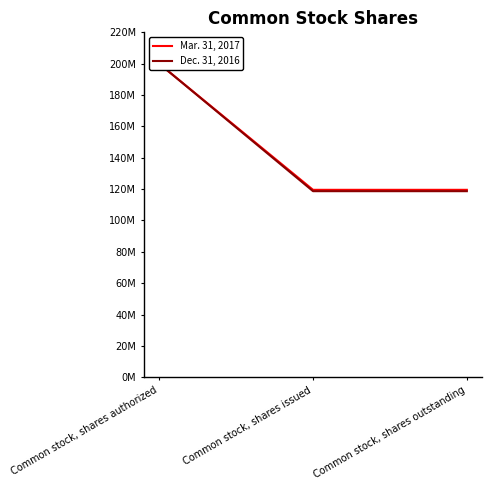

What is the minimum value for Dec. 31, 2016?

118688770